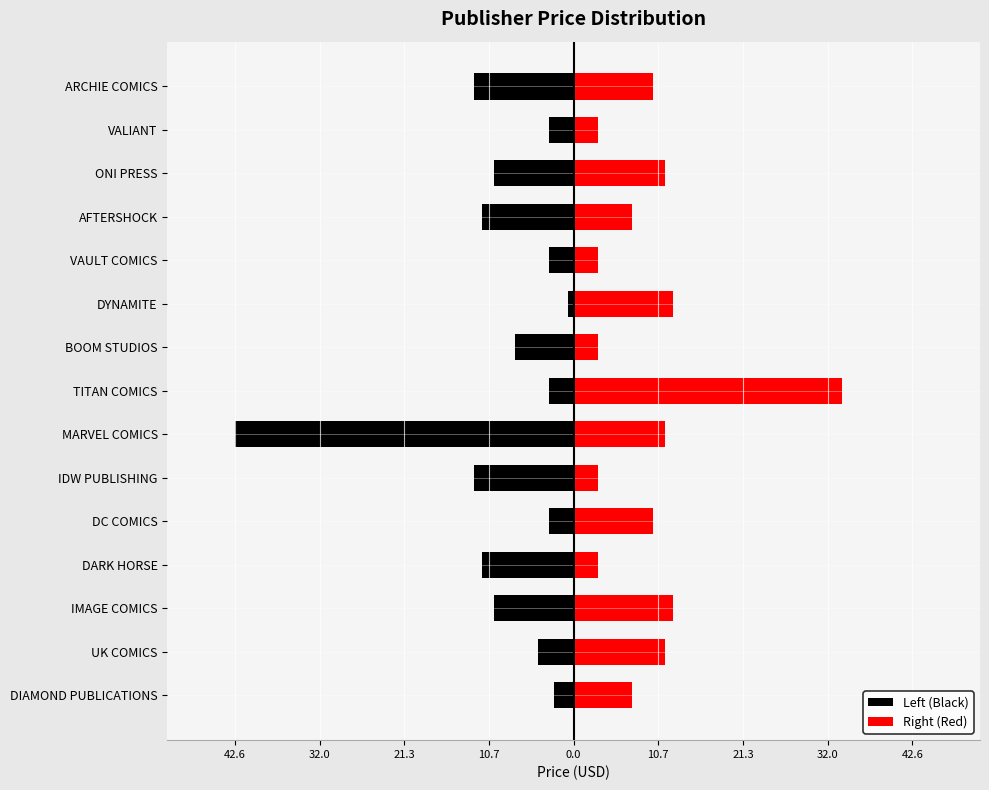

Reading left to right, what are all the values shown in this chart?

Left (Black): -2.5	-4.5	-10.0	-11.5	-3.1	-12.5	-42.6	-3.1	-7.4	-0.8	-3.1	-11.5	-10.0	-3.1	-12.5
Right (Red): 7.4	11.5	12.5	3.1	10.0	3.1	11.5	33.8	3.1	12.5	3.1	7.4	11.5	3.1	10.0